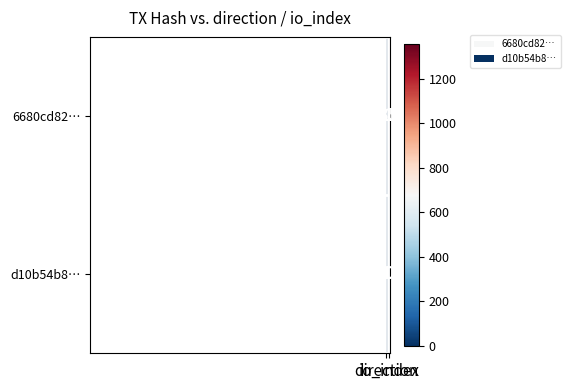

Rank the series by their maximum value, from lowest to highest.

d10b54b8…, 6680cd82…